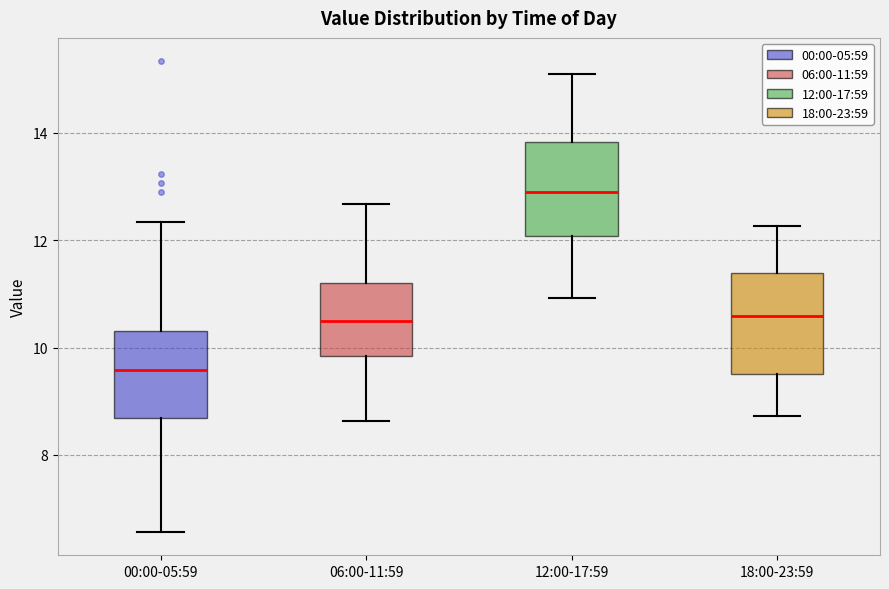

Reading left to right, transcribe this box plot: for each box, give where its median line is, the range the box spans, and where its two whiskers end, as read against the y-axis. The values are not printed on the chart, so give them approximately, as read against the axis.

00:00-05:59: median 9.6, box 8.6 to 10.4, whiskers 6.6 to 12.4
06:00-11:59: median 10.6, box 9.8 to 11.2, whiskers 8.6 to 12.6
12:00-17:59: median 13.0, box 12.0 to 13.8, whiskers 11.0 to 15.2
18:00-23:59: median 10.6, box 9.6 to 11.4, whiskers 8.8 to 12.2